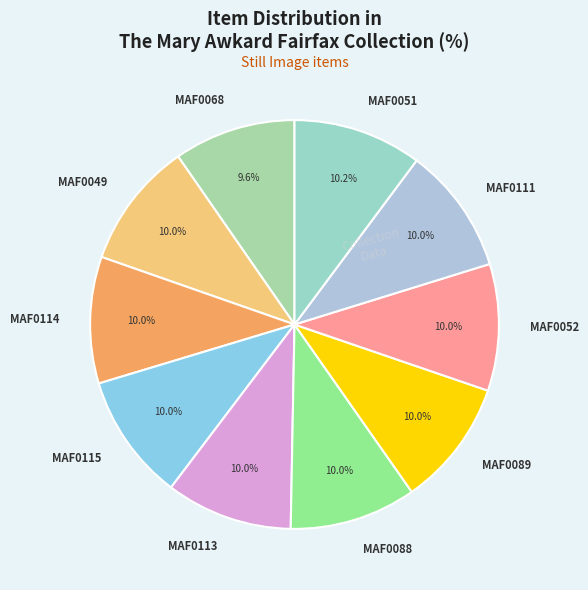

Count the number of slices in the pie.

10